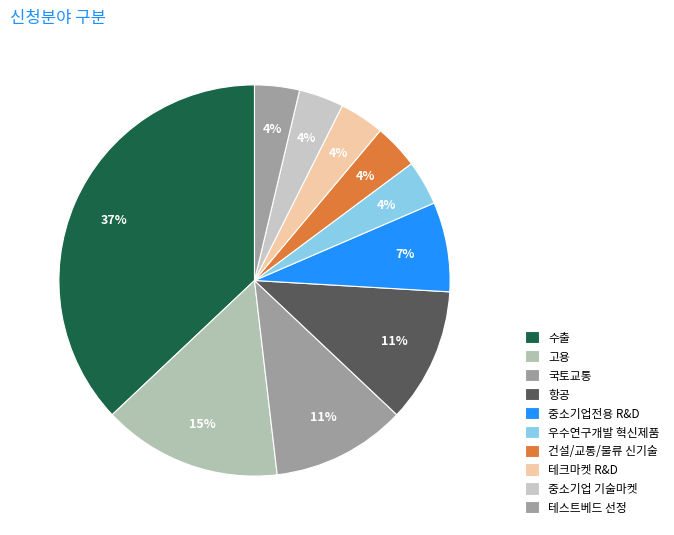

What percentage is NOT represented by 중소기업전용 R&D?

92.6%